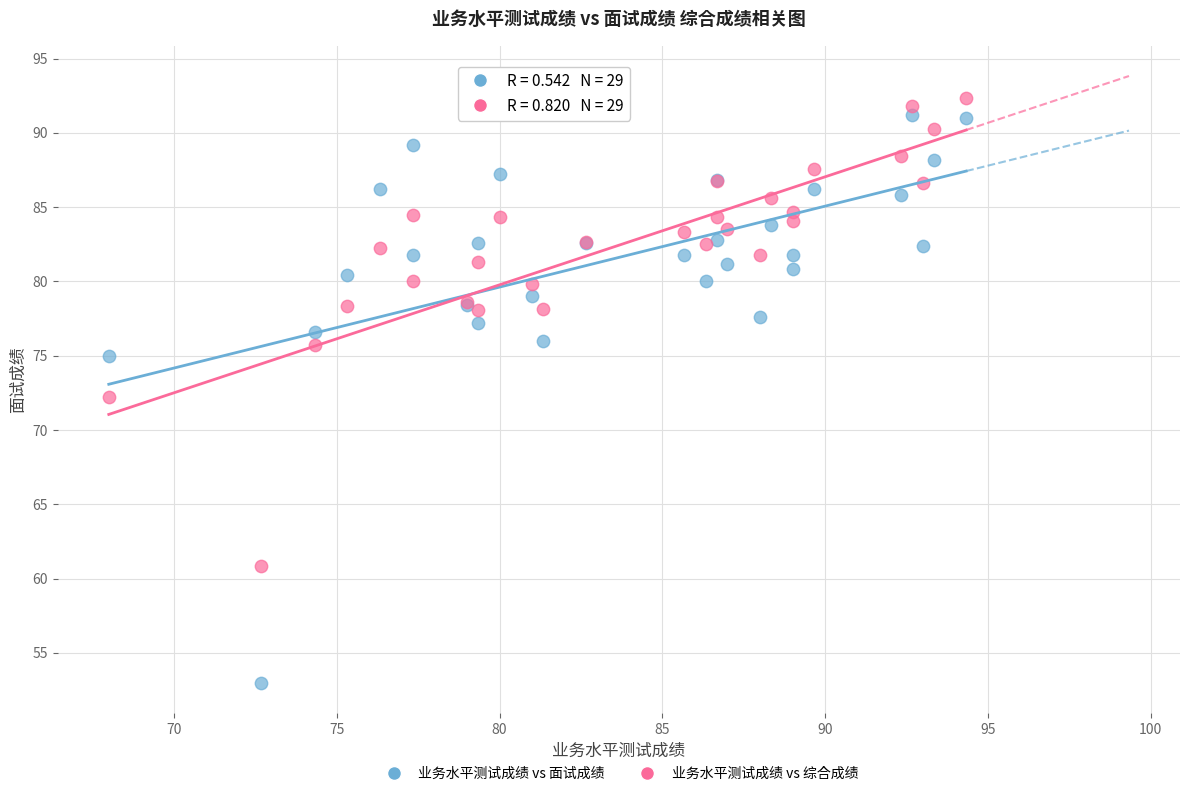

What is the X range (max minus min) for the scatter plot?

26.3